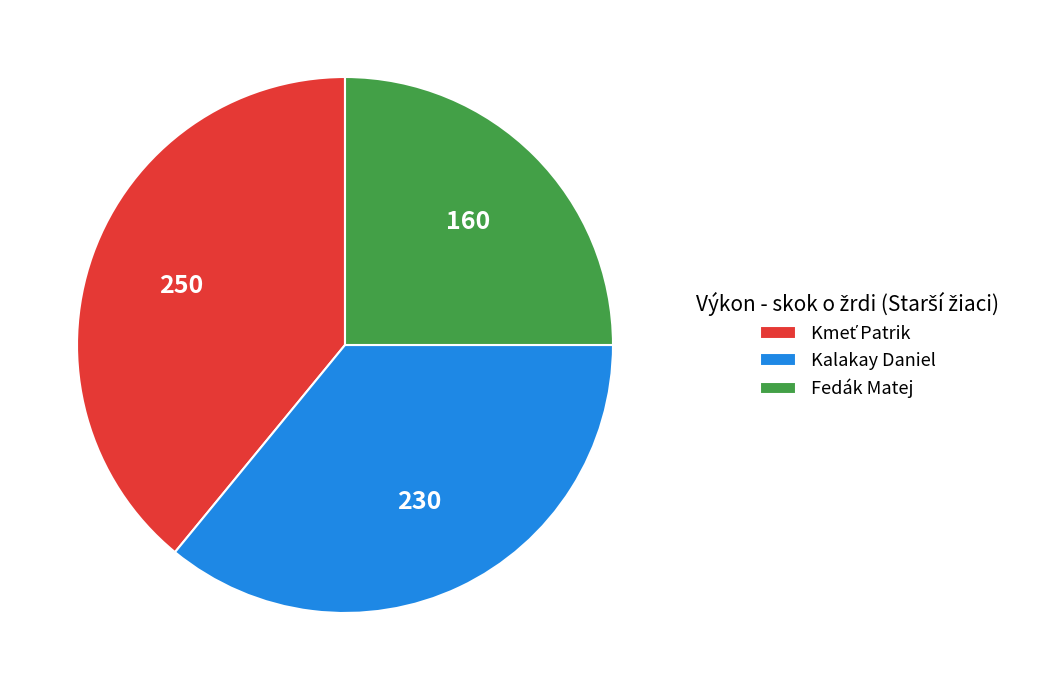

Between Kalakay Daniel and Fedák Matej, which is larger?

Kalakay Daniel